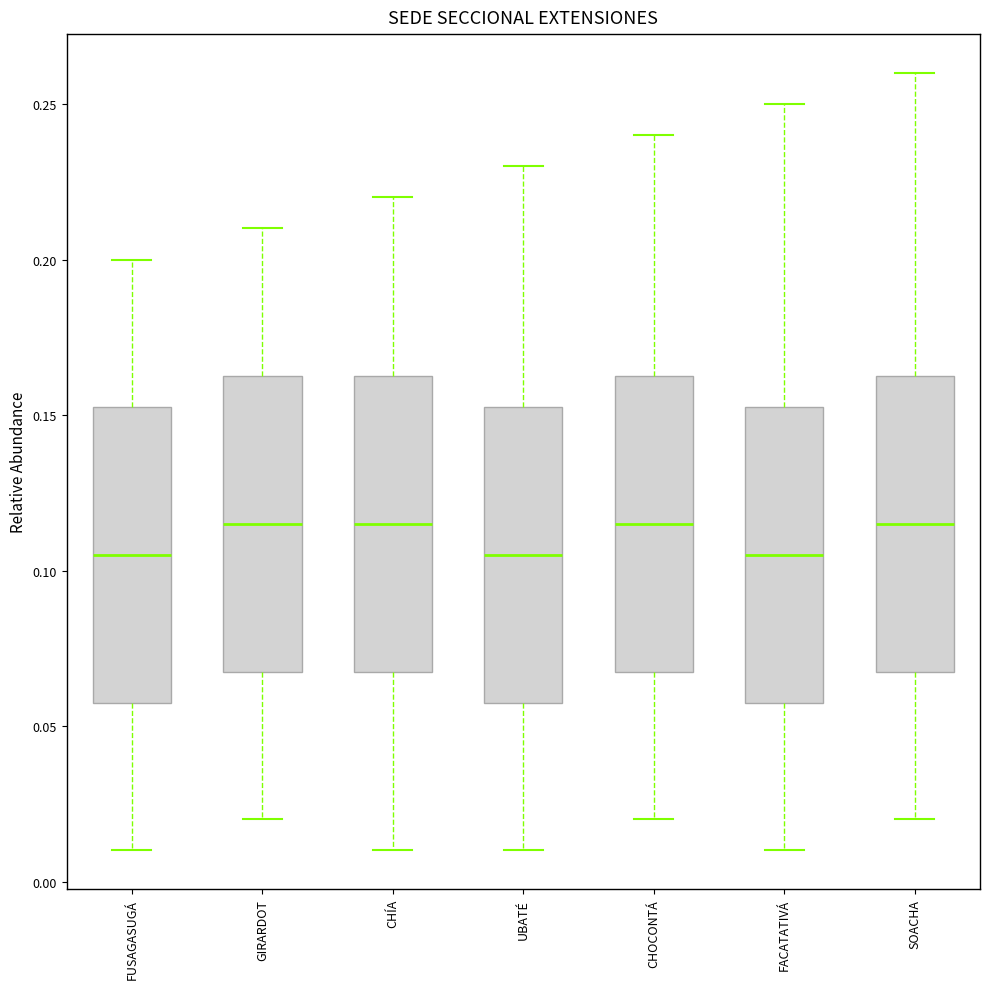

Where does the lower whisker of the box for FACATATIVÁ end on the y-axis? The values are not printed on the chart, so give them approximately, as read against the axis.

0.010